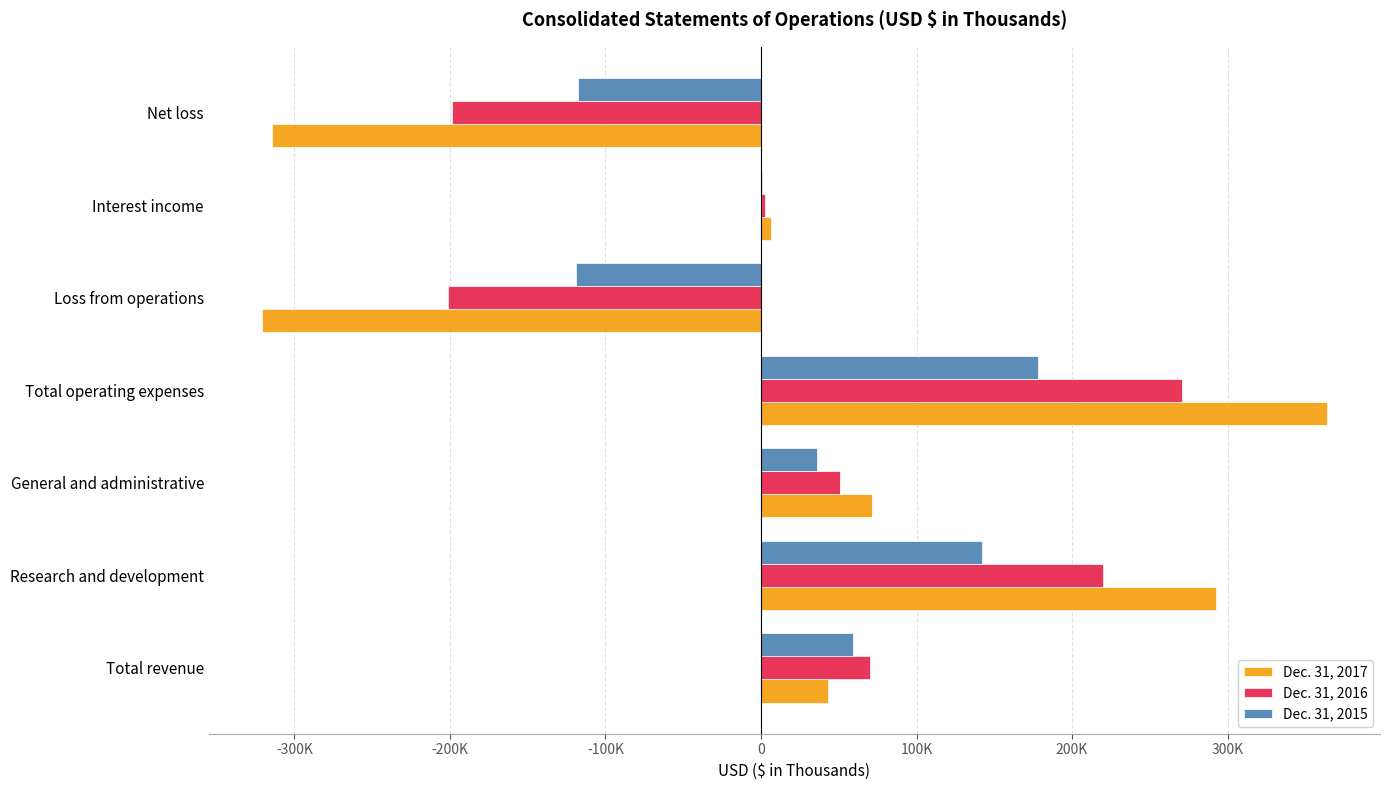

What are all the series names shown in the legend?

Dec. 31, 2017, Dec. 31, 2016, Dec. 31, 2015